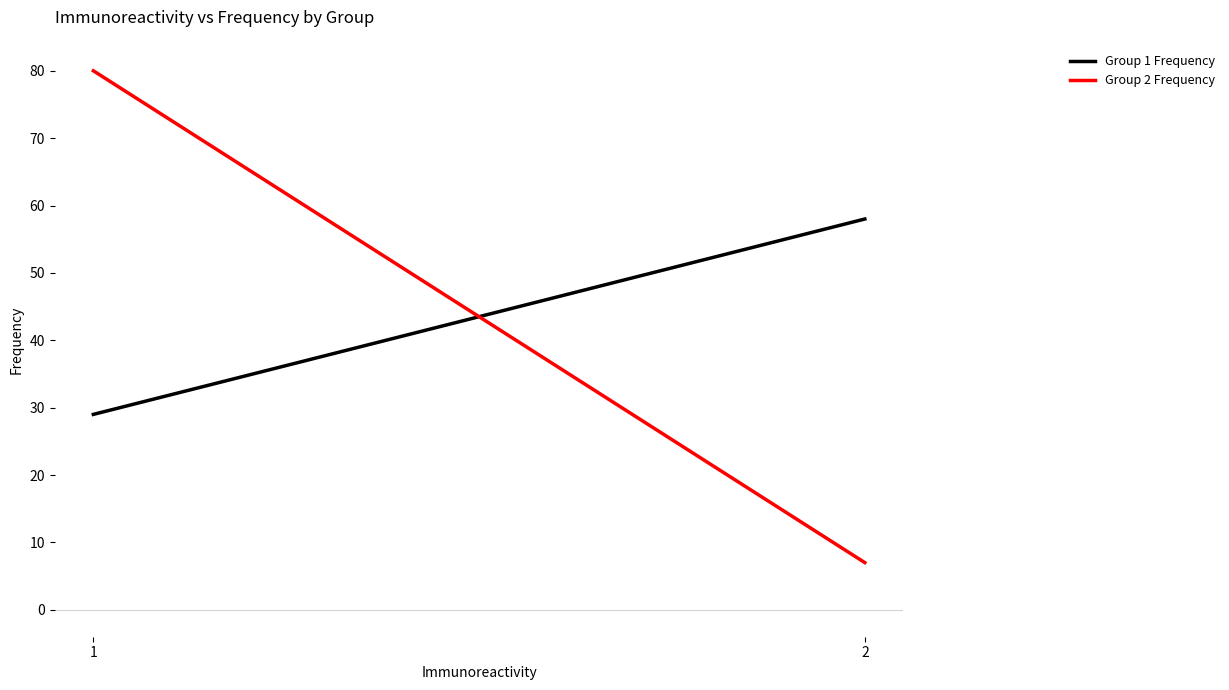

True or false: Group 2 Frequency has a value of 44 at 1.

False